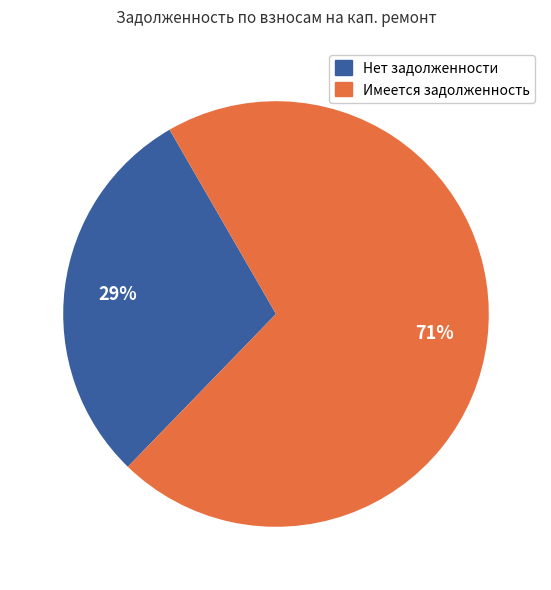

How many slices are in this pie chart?

2